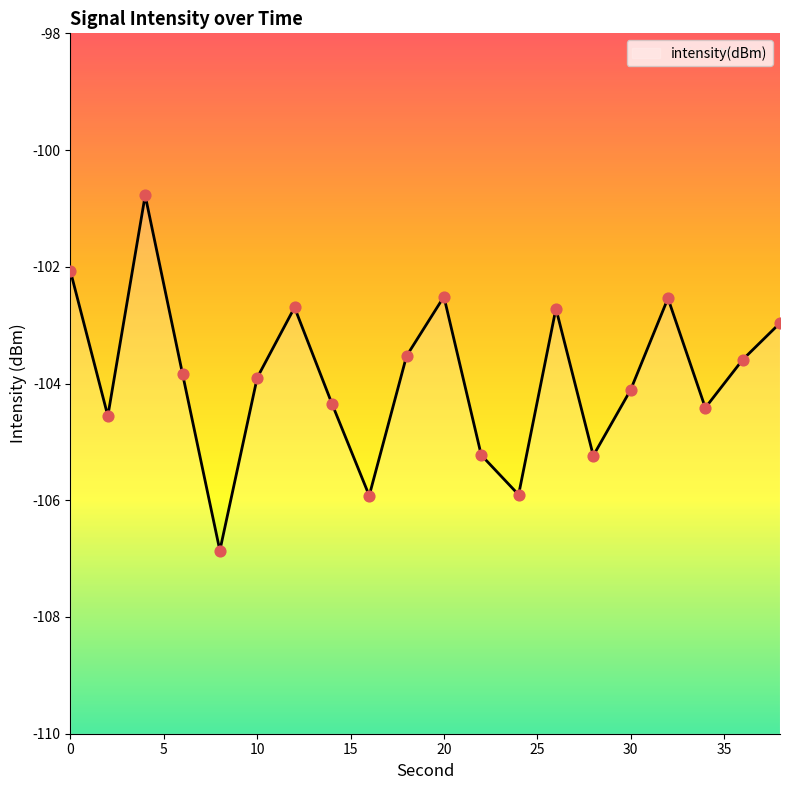

Which has a higher value, 22 or 12?

12